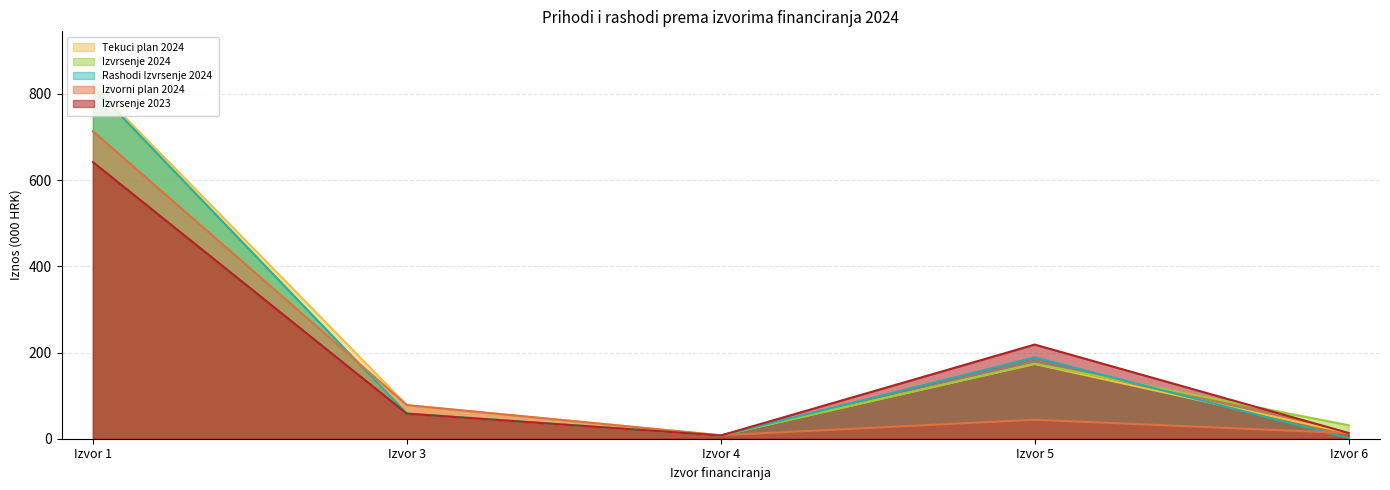

How many categories are shown in the chart?

5